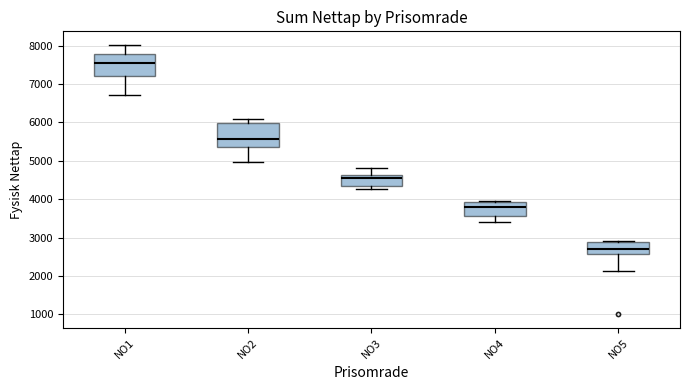

Which box has the highest median line?

NO1